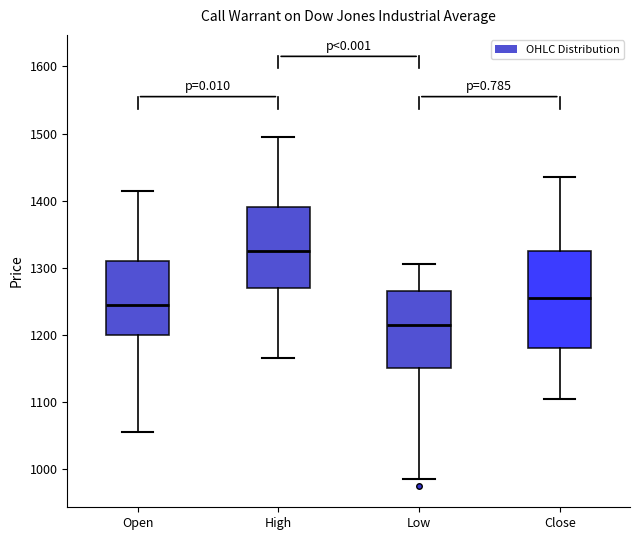

Reading left to right, read every box against the y-axis: the position of its median line, the range the box covers, and the ends of its whiskers. The values are not printed on the chart, so give them approximately, as read against the axis.

Open: median 1250, box 1200 to 1310, whiskers 1060 to 1420
High: median 1330, box 1270 to 1390, whiskers 1170 to 1500
Low: median 1220, box 1150 to 1270, whiskers 990 to 1310
Close: median 1260, box 1180 to 1330, whiskers 1110 to 1440